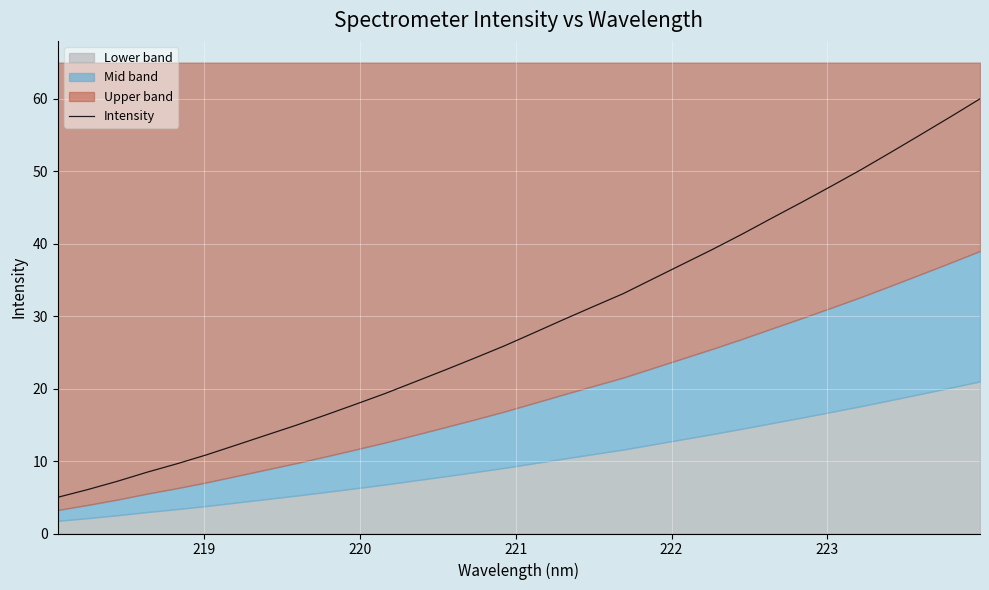

What is the highest value of the Intensity series?

60.0